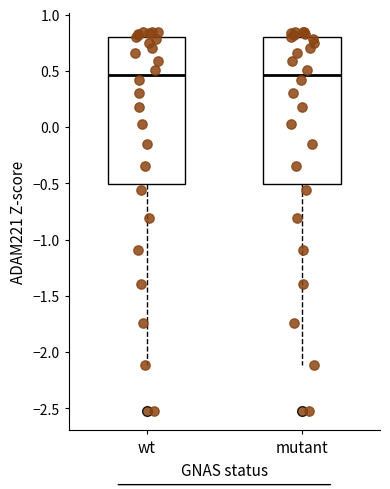

Reading left to right, transcribe this box plot: for each box, give where its median line is, the range the box spans, and where its two whiskers end, as read against the y-axis. The values are not printed on the chart, so give them approximately, as read against the axis.

wt: median 0.45, box -0.50 to 0.80, whiskers -2.10 to 0.85
mutant: median 0.45, box -0.50 to 0.80, whiskers -2.10 to 0.85